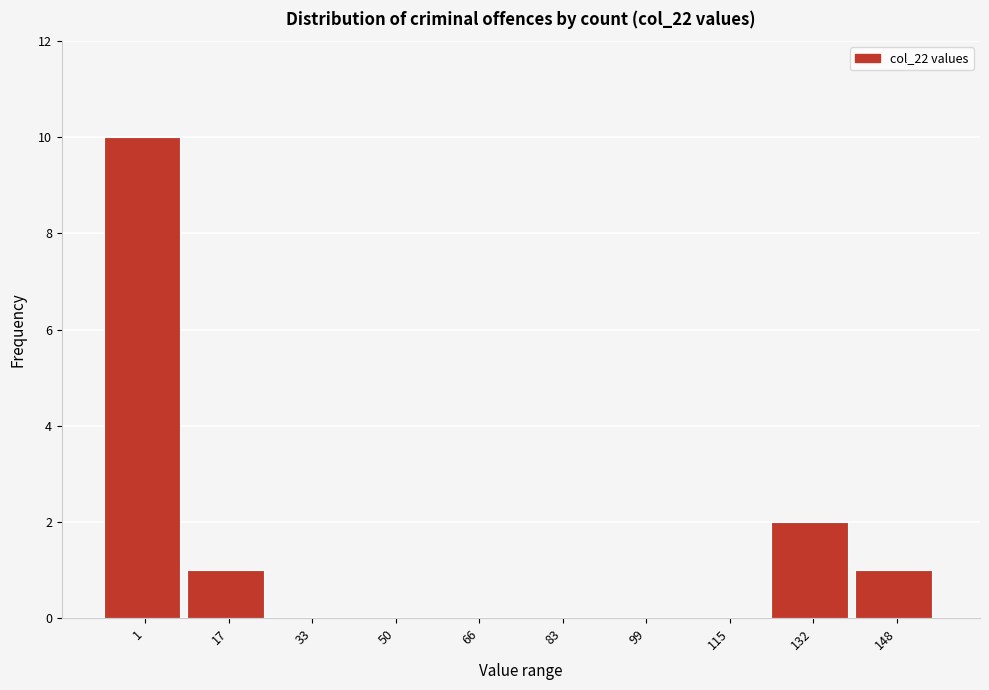

Reading left to right, extract all data points from this chart.

1=10	17=1	33=0	50=0	66=0	83=0	99=0	115=0	132=2	148=1